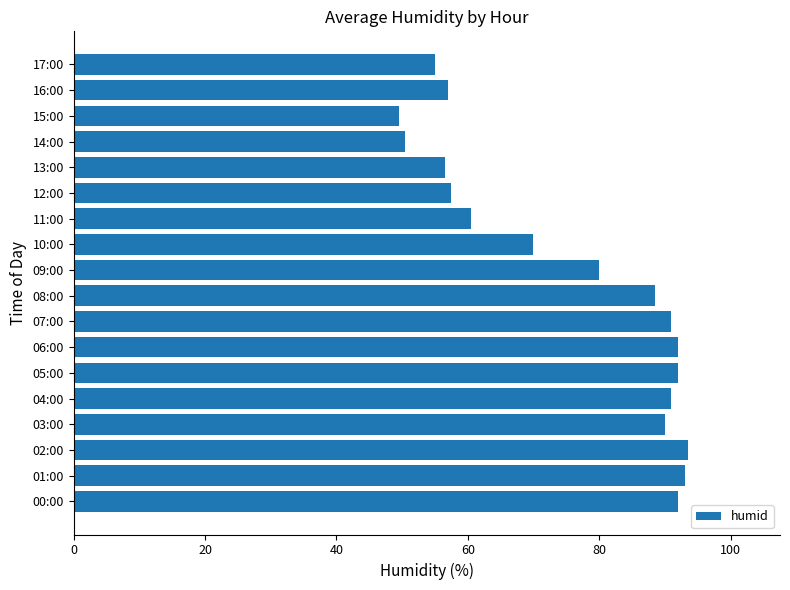

Where is the data nearest to the value 71?

10:00